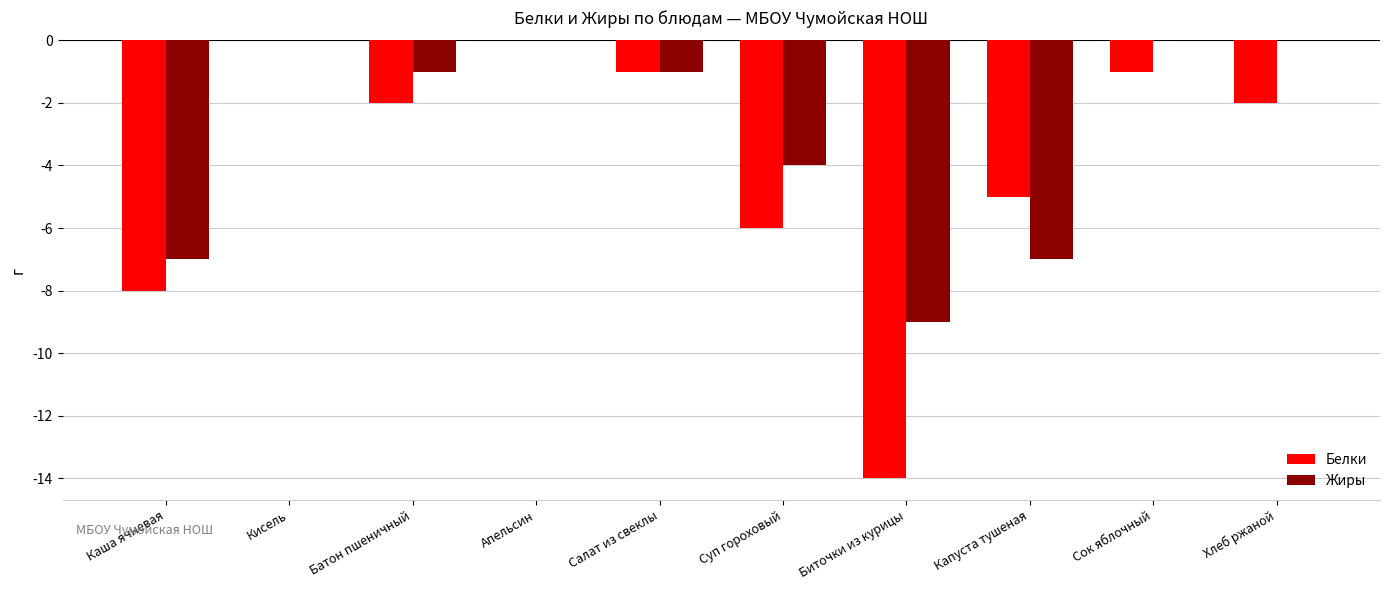

Is the value of Жиры at Суп гороховый greater than the value of Белки at Апельсин?

No